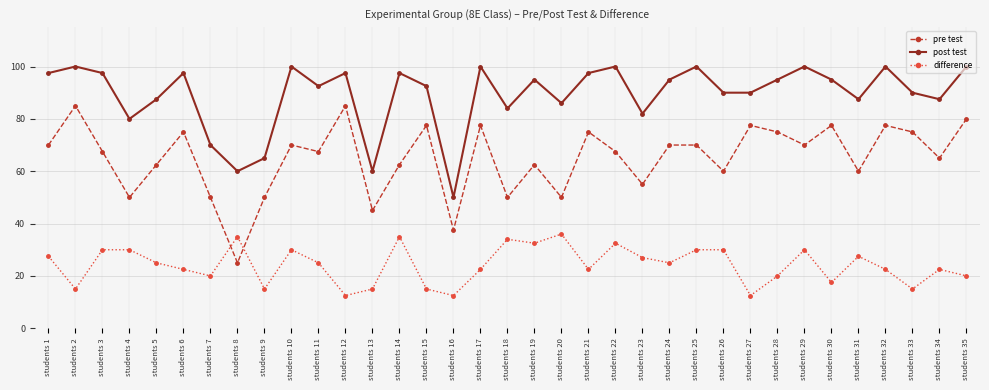

What is the total value across all series at students 3?

195.0